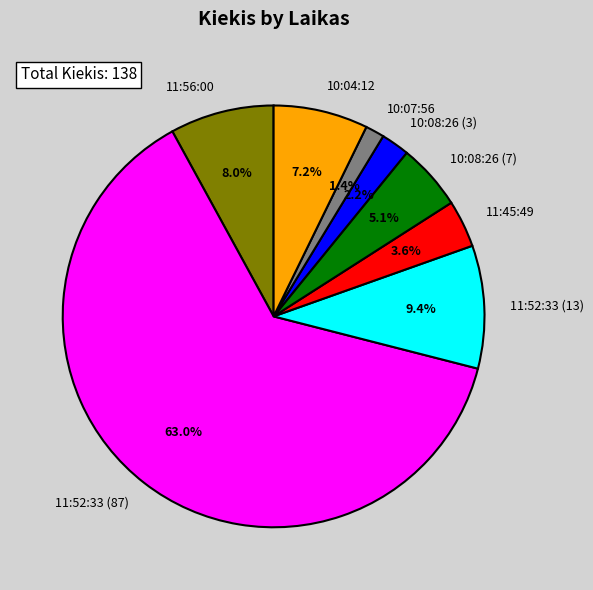

What is the largest slice in the pie chart?

11:52:33 (87)